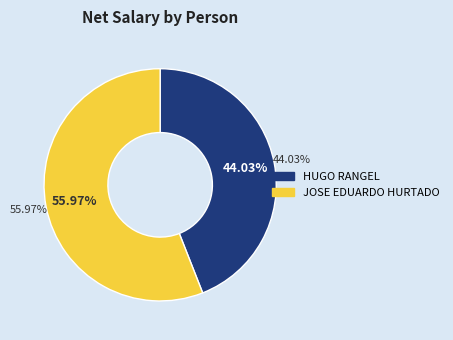

To the nearest percent, what is the combined percentage of HUGO RANGEL and JOSE EDUARDO HURTADO?

100%